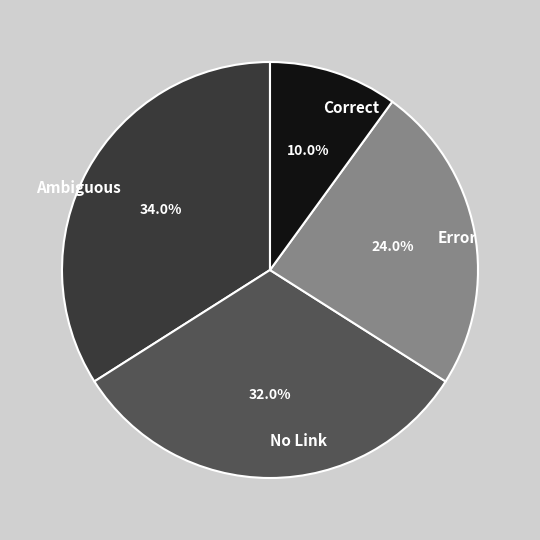

Combined, what portion of the pie is Ambiguous and Error?

58.0%